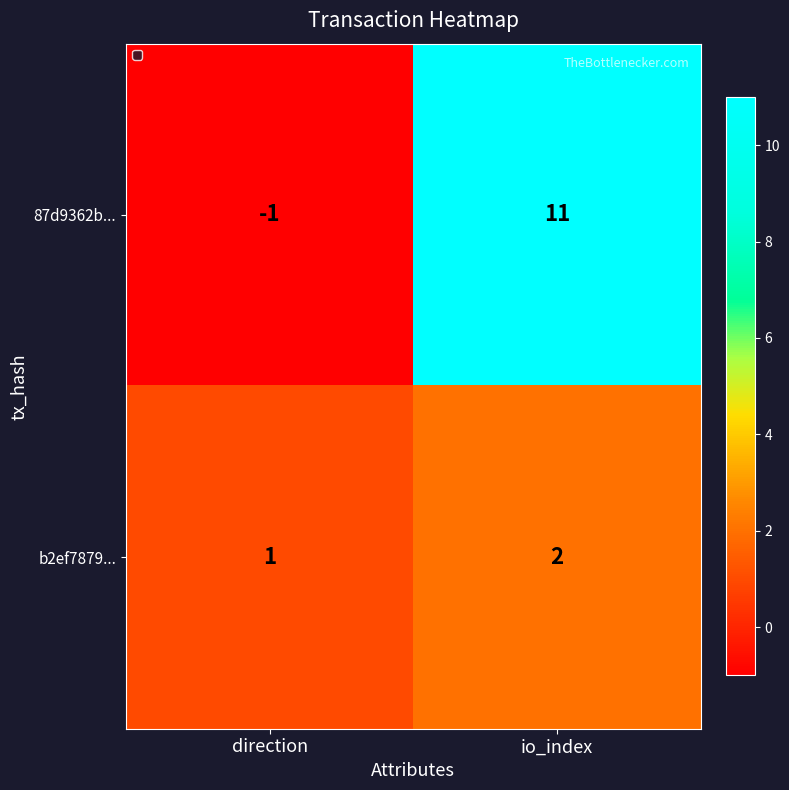

List the series in order of their peak value, lowest first.

b2ef7879..., 87d9362b...